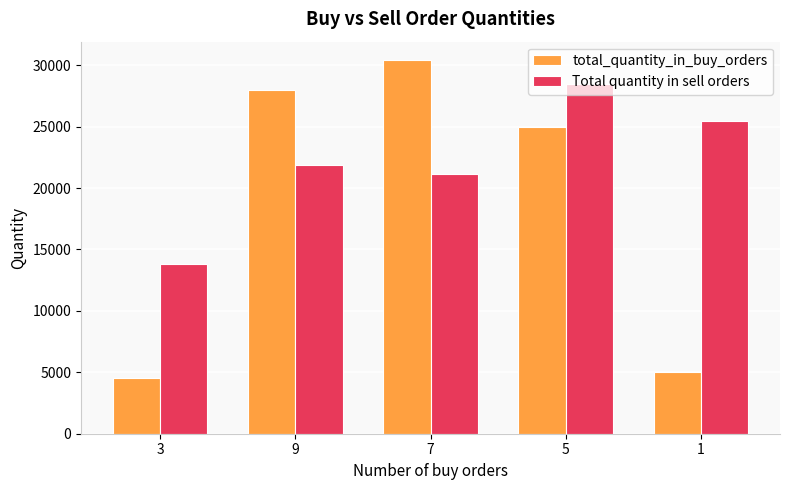

Between 9 and 1, which series saw the biggest shift?

total_quantity_in_buy_orders